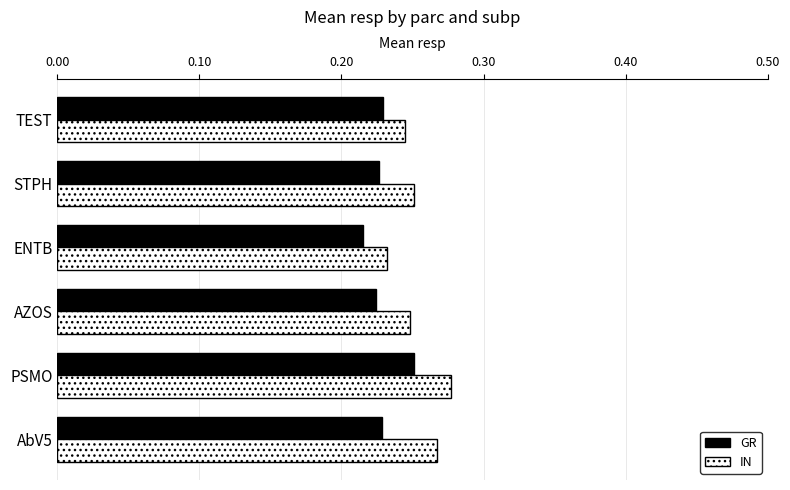

At which label is IN closest to 0?

ENTB